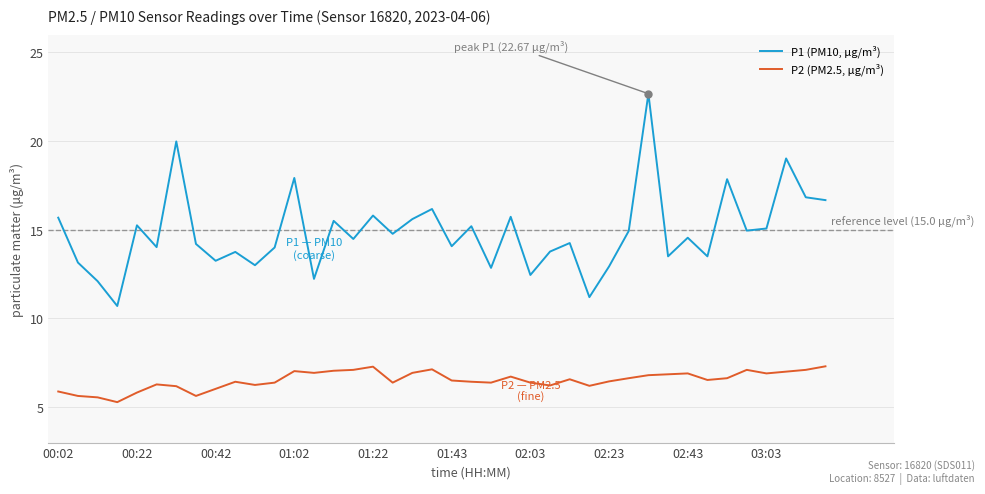

Which series has the widest spread of values?

P1 (PM10, μg/m³)